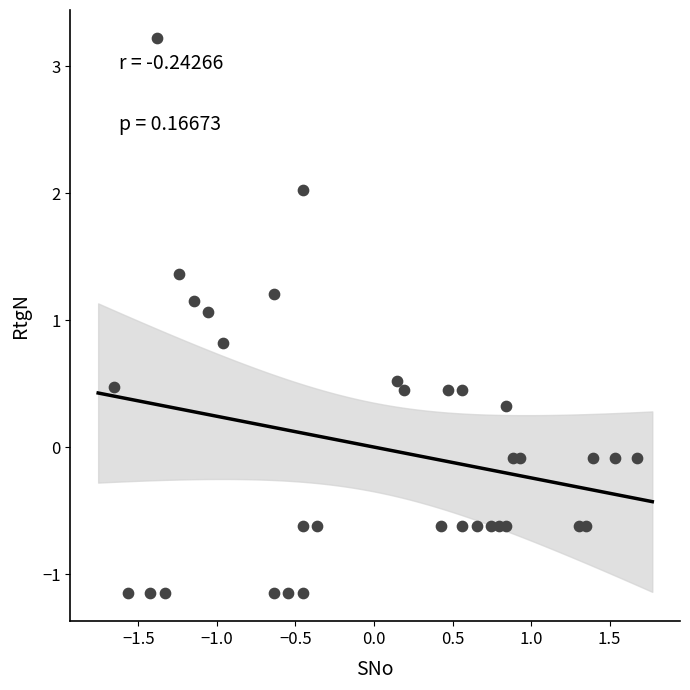

What Y value in the scatter plot is closest to 1?

1.1